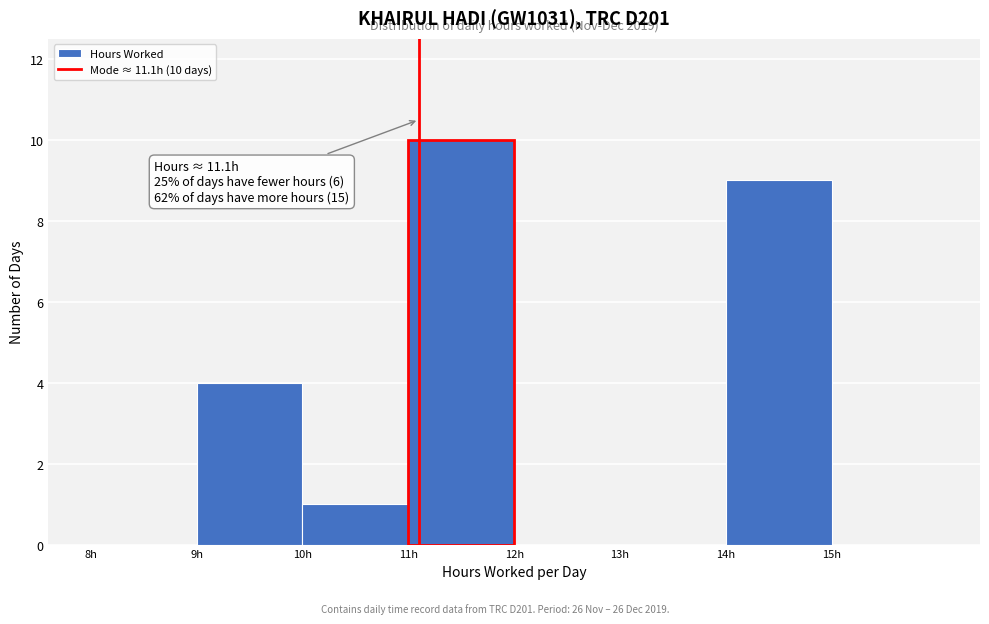

Over which range of the x-axis is the bar tallest?

11 to 12